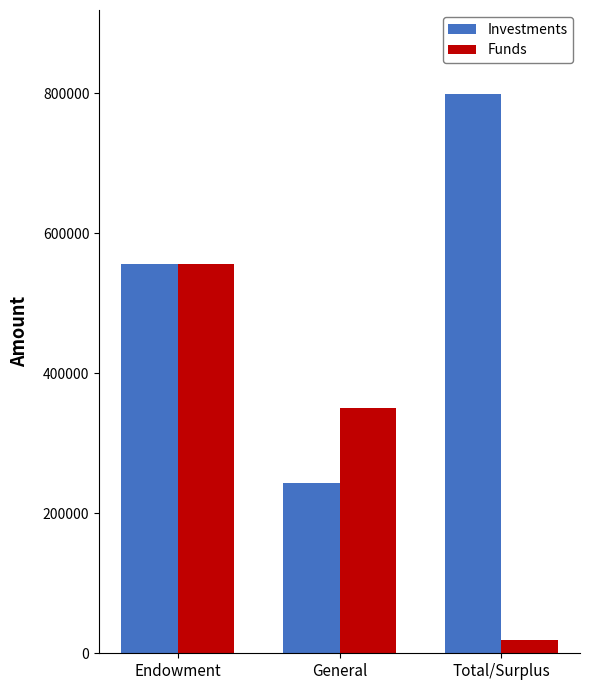

Does the chart contain stacked bars?

No